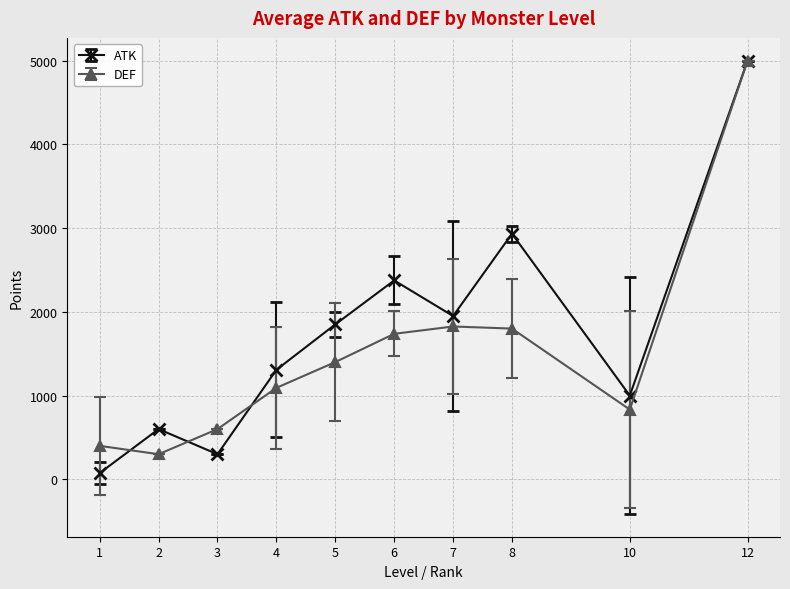

Count the number of categories in the chart.

10